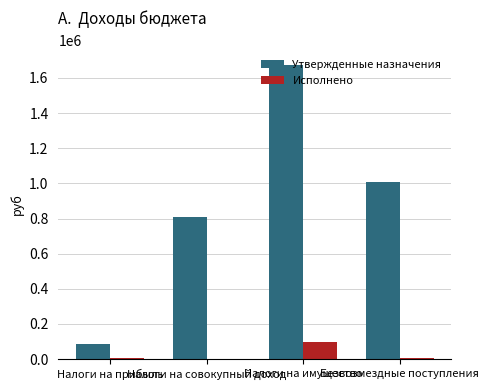

What is the sum of all Исполнено values?

111826.1